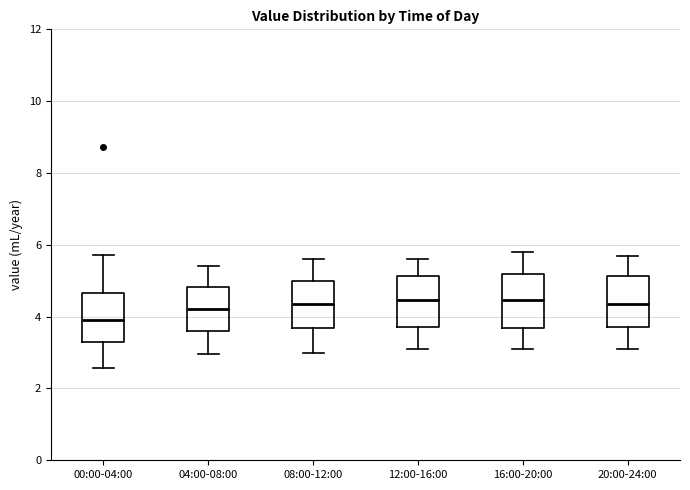

Which box's median line is the lowest?

00:00-04:00